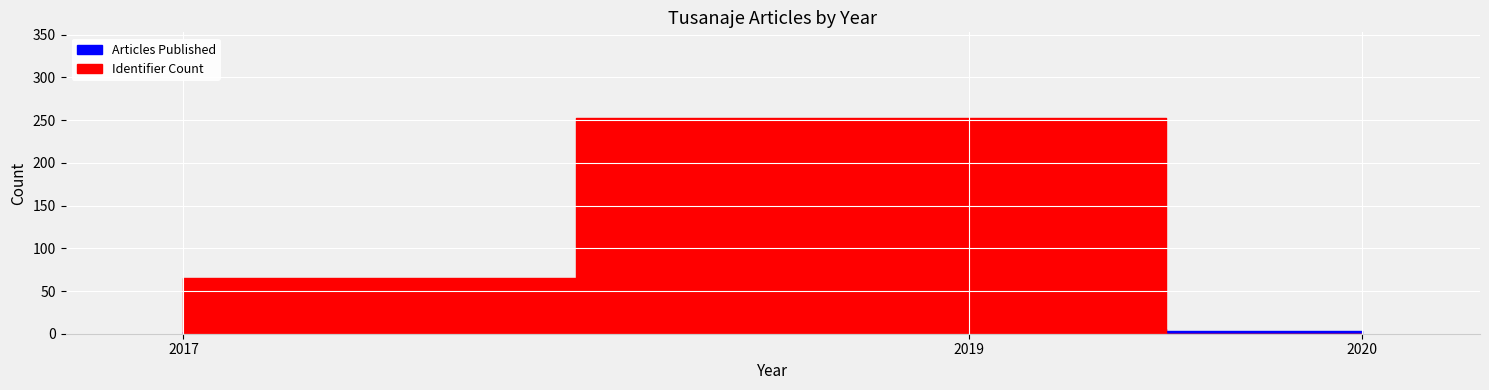

What are all the series names shown in the legend?

Articles Published, Identifier Count